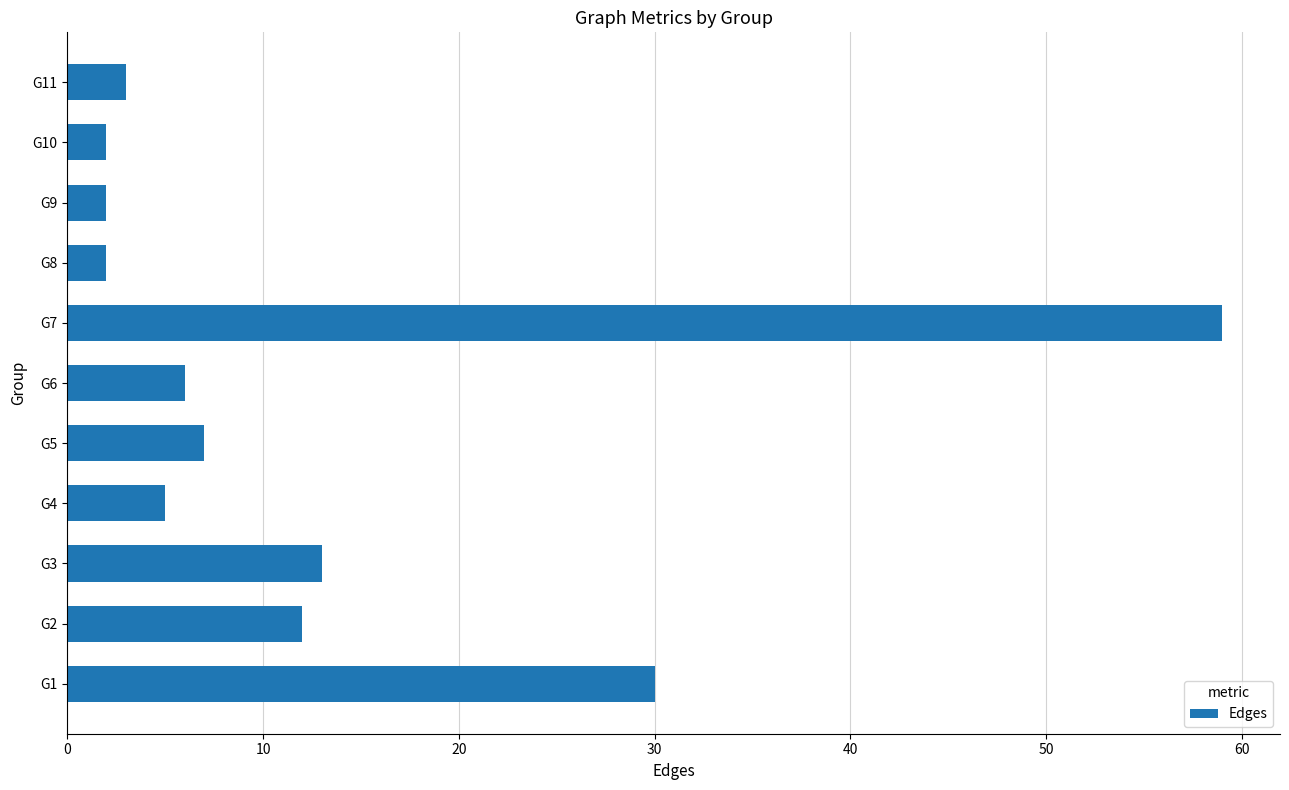

The value at G5 is 5. True or false?

False